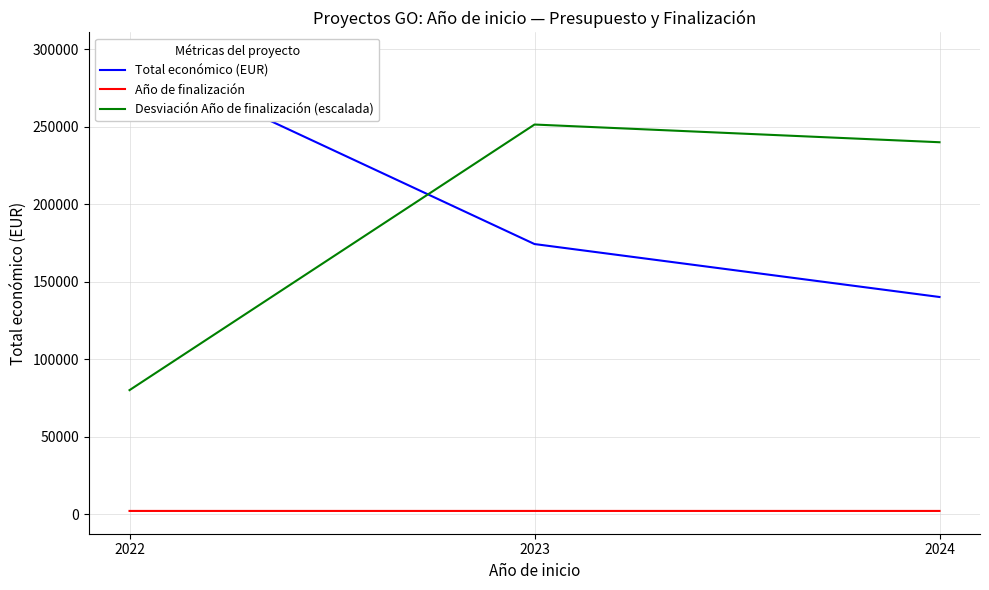

Reading left to right, list all the values displayed in this chart.

Total económico (EUR): 296171.2	174285.7	140113.0
Año de finalización: 2024.0	2026.1	2026.0
Desviación Año de finalización (escalada): 80000.0	251428.6	240000.0